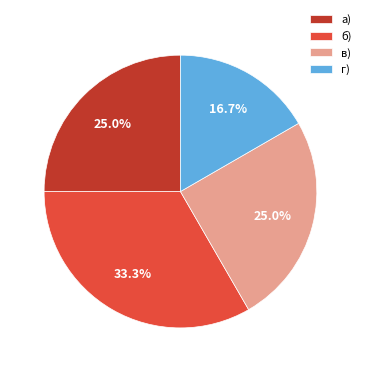

Is there a majority slice in this chart?

No